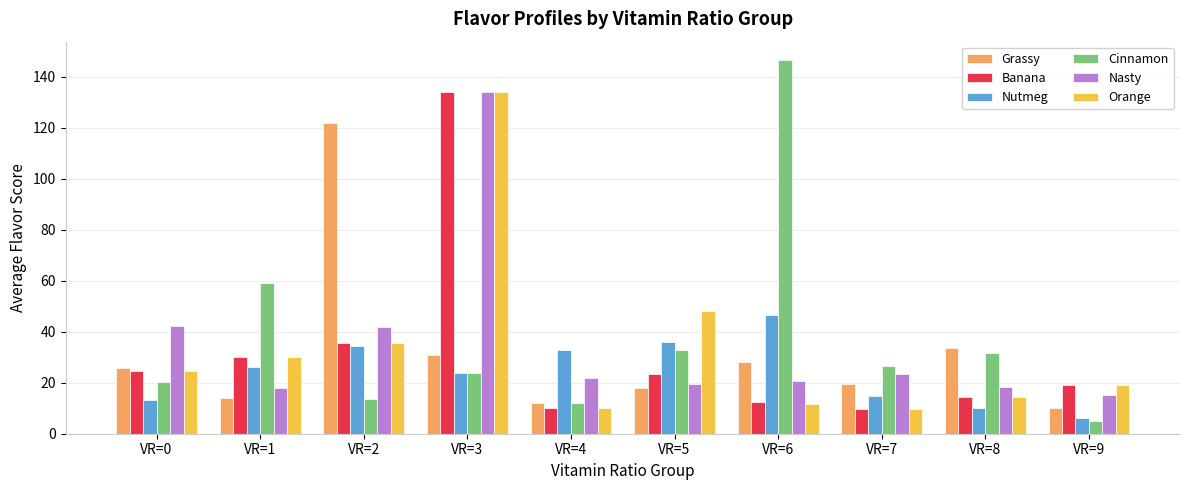

What are all the series names shown in the legend?

Grassy, Banana, Nutmeg, Cinnamon, Nasty, Orange